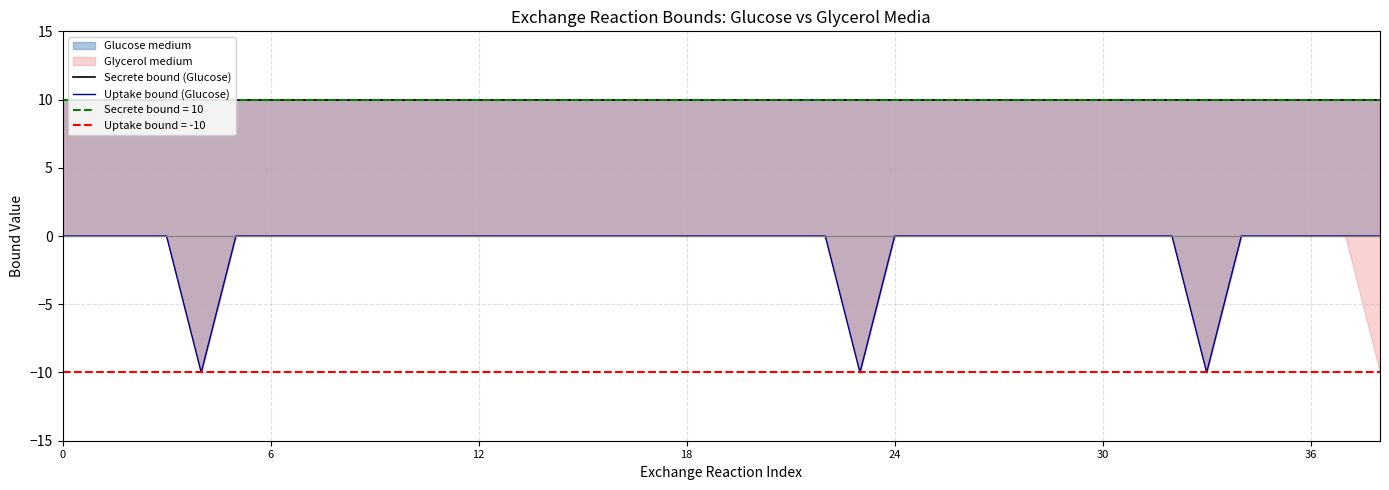

Rank the series by their average value, from highest to lowest.

Secrete bound (Glucose), Uptake bound (Glucose)